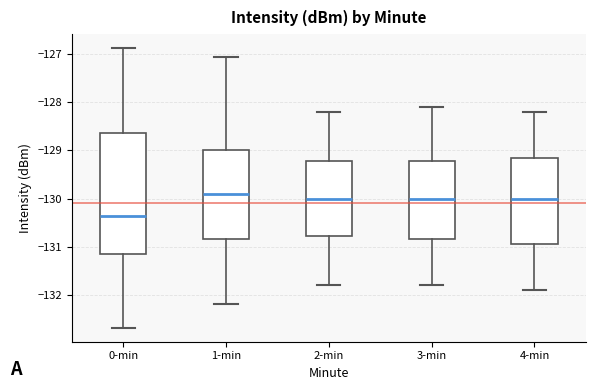

Reading left to right, read every box against the y-axis: the position of its median line, the range the box covers, and the ends of its whiskers. The values are not printed on the chart, so give them approximately, as read against the axis.

0-min: median -130.4, box -131.1 to -128.6, whiskers -132.7 to -126.9
1-min: median -129.9, box -130.8 to -129.0, whiskers -132.2 to -127.1
2-min: median -130.0, box -130.8 to -129.2, whiskers -131.8 to -128.2
3-min: median -130.0, box -130.8 to -129.2, whiskers -131.8 to -128.1
4-min: median -130.0, box -130.9 to -129.1, whiskers -131.9 to -128.2